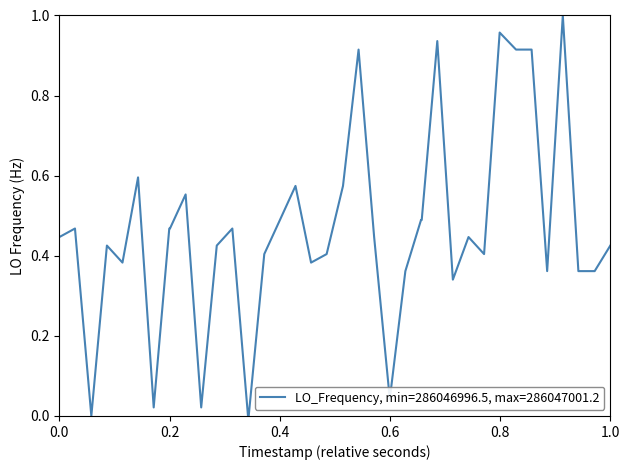

What is the difference between the maximum and minimum values?

1.0